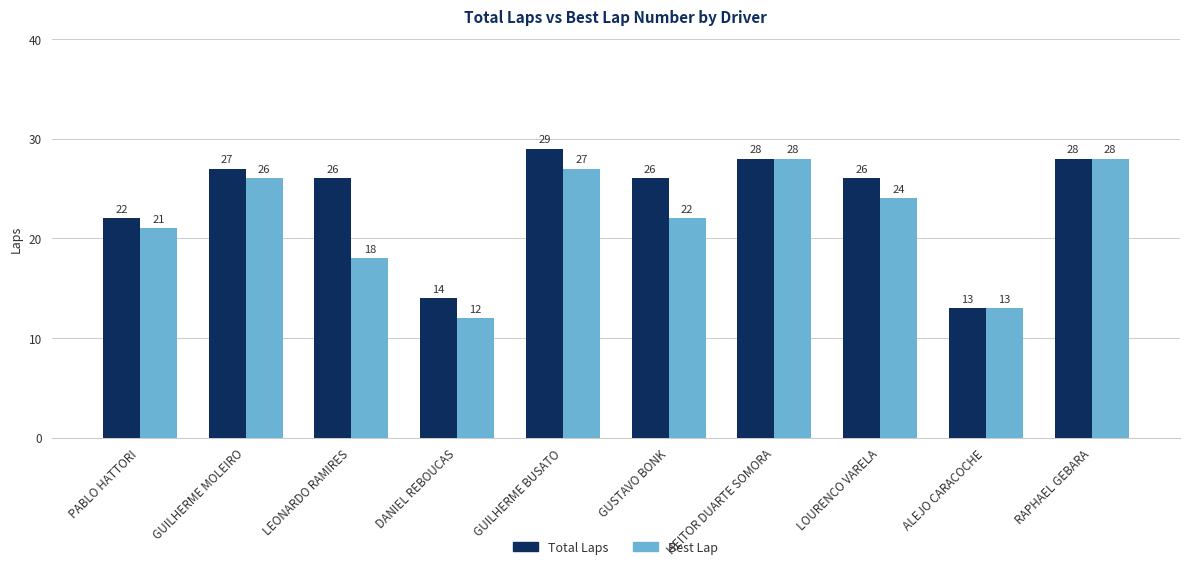

Where does the Total Laps series first go above 26?

GUILHERME MOLEIRO